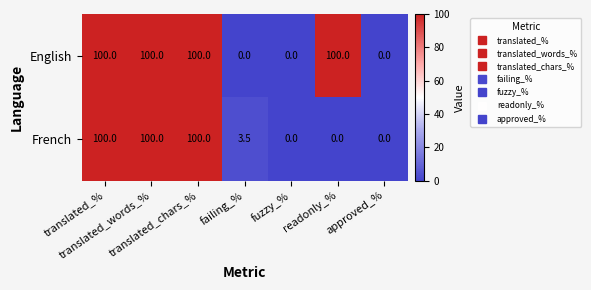

Which series changed the most between fuzzy_% and readonly_%?

English